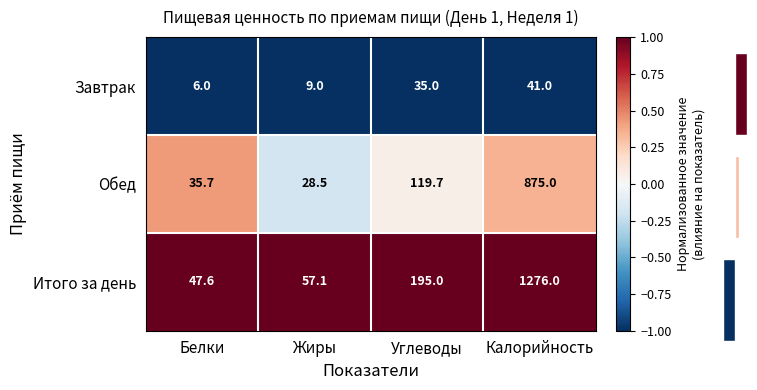

What is the sum of all Обед values?

1058.9